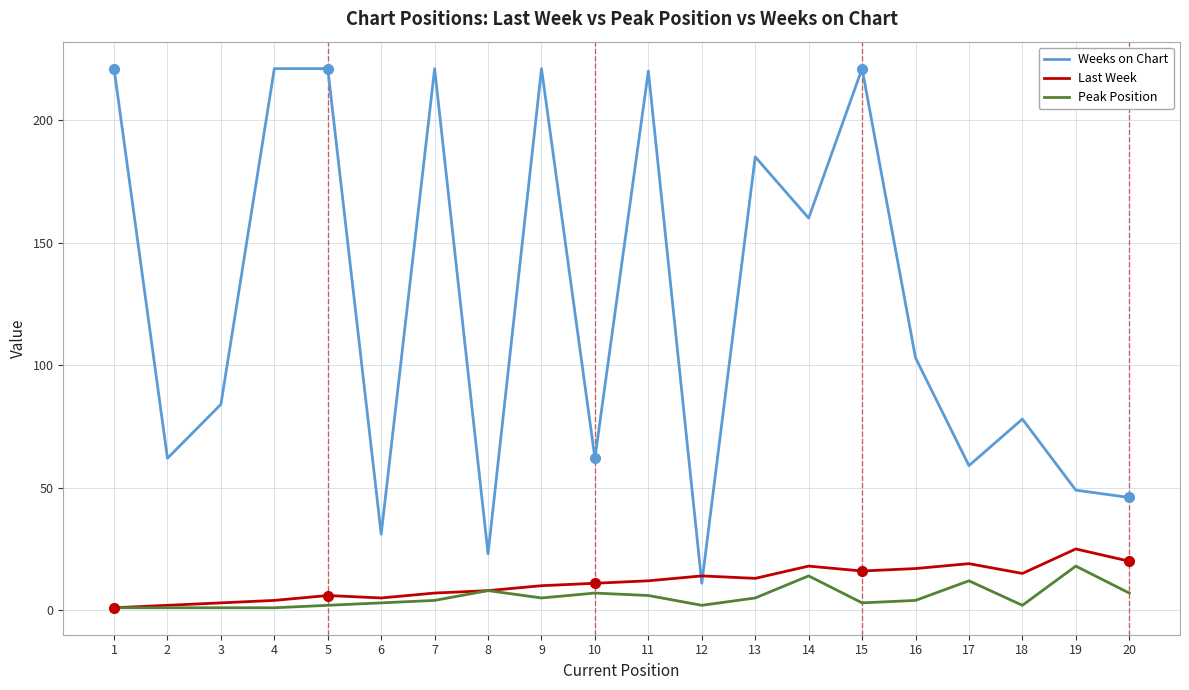

Reading left to right, transcribe all the data shown in this chart.

Weeks on Chart: 221	62	84	221	221	31	221	23	221	62	220	11	185	160	221	103	59	78	49	46
Last Week: 1	2	3	4	6	5	7	8	10	11	12	14	13	18	16	17	19	15	25	20
Peak Position: 1	1	1	1	2	3	4	8	5	7	6	2	5	14	3	4	12	2	18	7